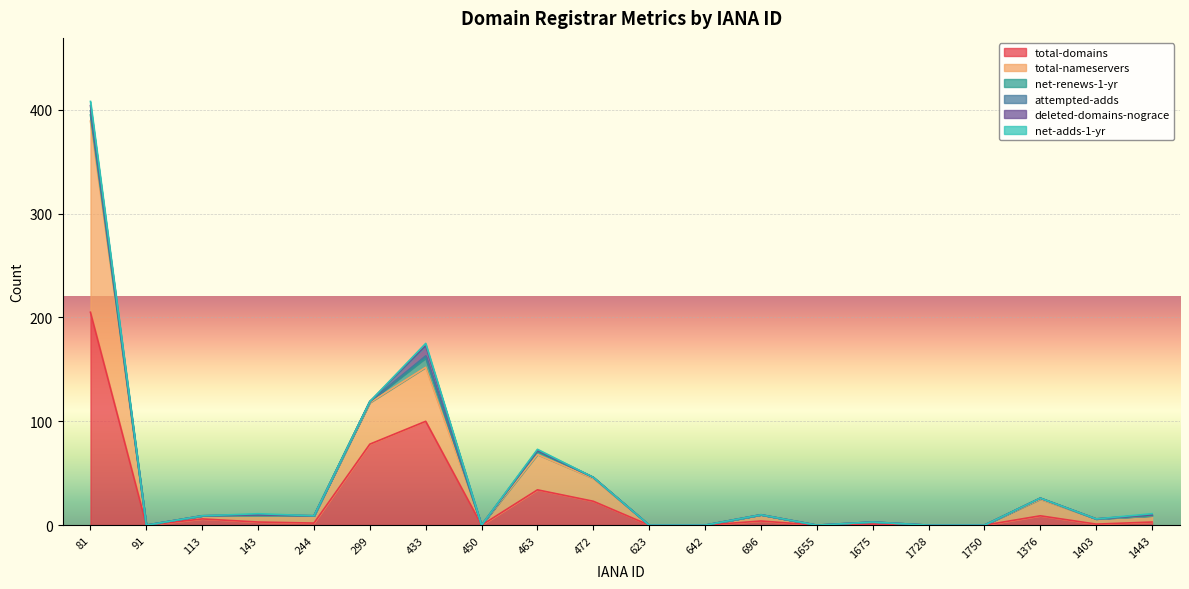

Reading left to right, what are all the values shown in this chart?

total-domains: 205	0	6	3	2	78	100	0	34	23	0	0	4	0	1	0	0	9	1	3
total-nameservers: 184	0	3	6	7	40	52	0	34	22	0	0	6	0	2	0	0	16	5	6
net-renews-1-yr: 6	0	0	0	0	1	9	0	3	1	0	0	0	0	0	0	0	1	0	0
attempted-adds: 4	0	0	1	0	0	2	0	1	0	0	0	0	0	0	0	0	0	0	1
deleted-domains-nograce: 5	0	0	0	0	0	10	0	0	0	0	0	0	0	0	0	0	0	0	0
net-adds-1-yr: 4	0	0	1	0	0	2	0	1	0	0	0	0	0	0	0	0	0	0	1